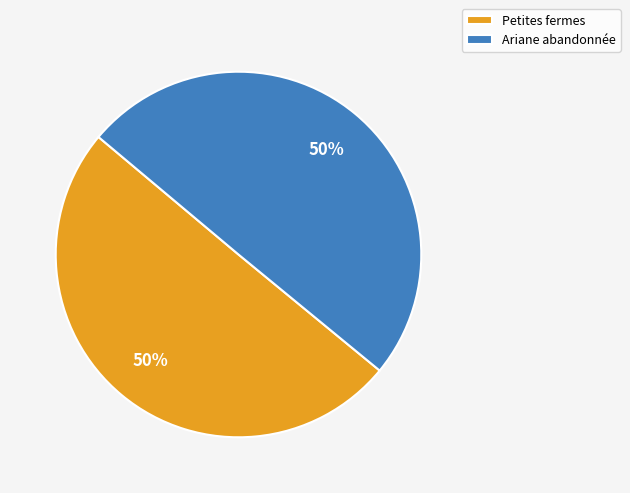

Combined, do Petites fermes and Ariane abandonnée account for over 50%?

Yes